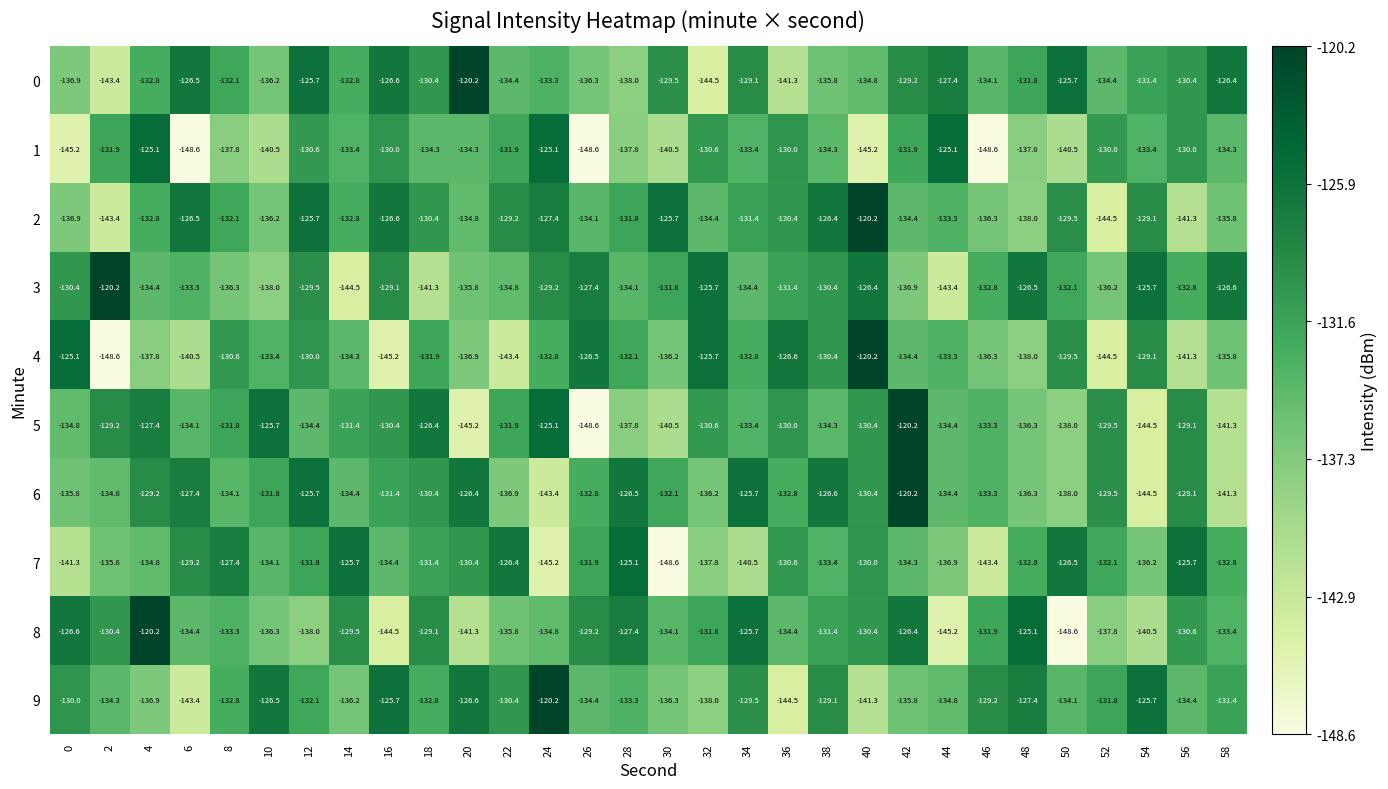

What is the difference between the highest and lowest values at 4?

17.6